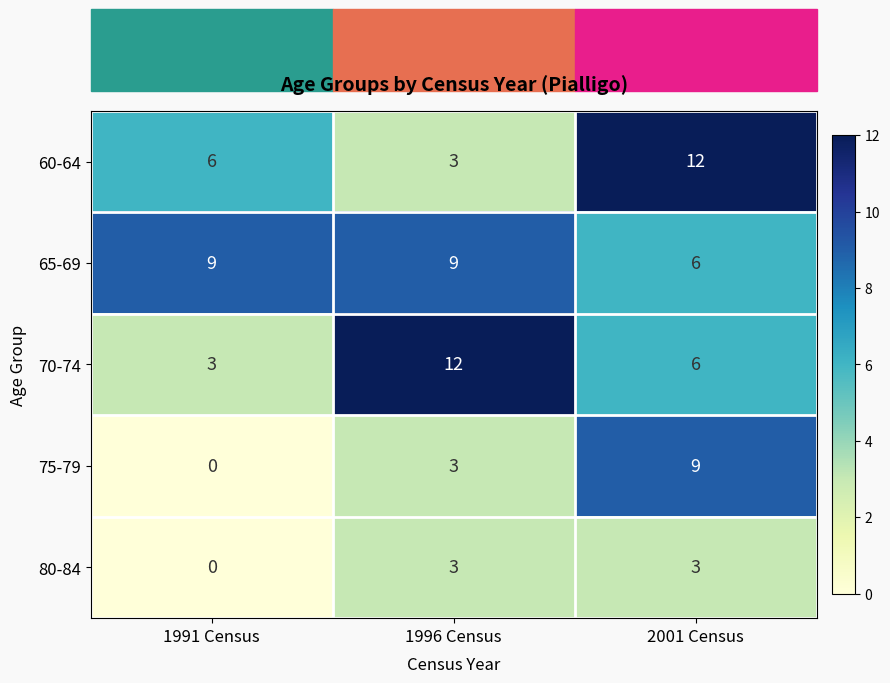

Count the number of categories in the chart.

3